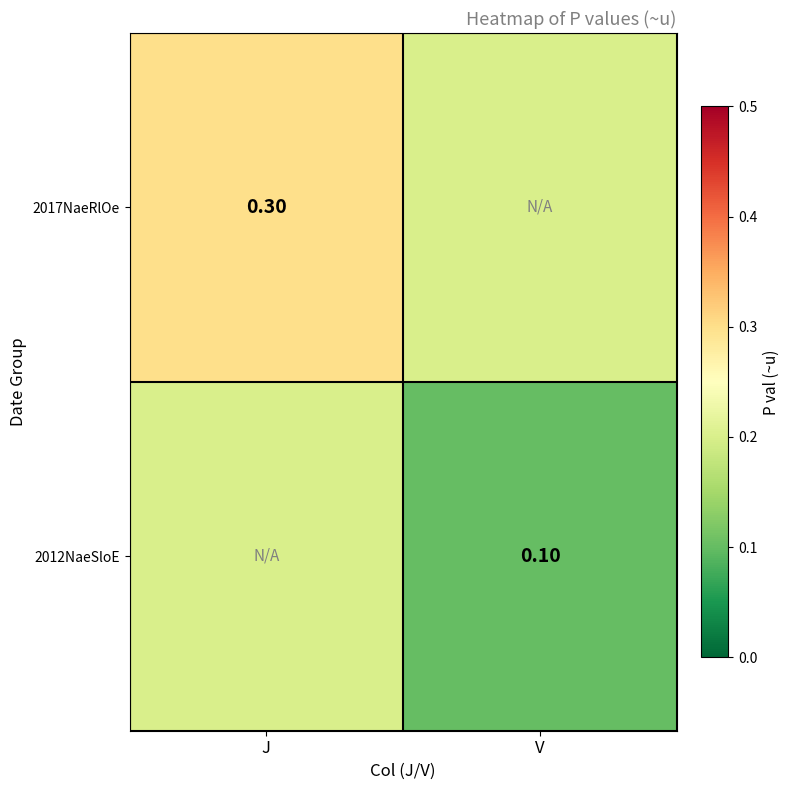

Rank the series by their average value, from highest to lowest.

2017NaeRlOe, 2012NaeSloE